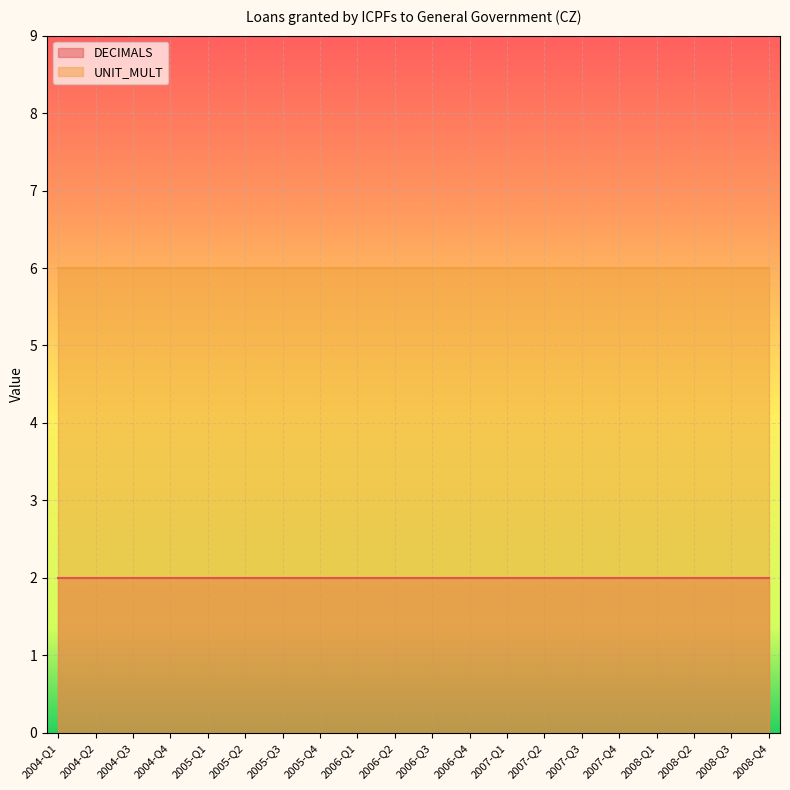

The DECIMALS series shows 3 at 2007-Q1. True or false?

False